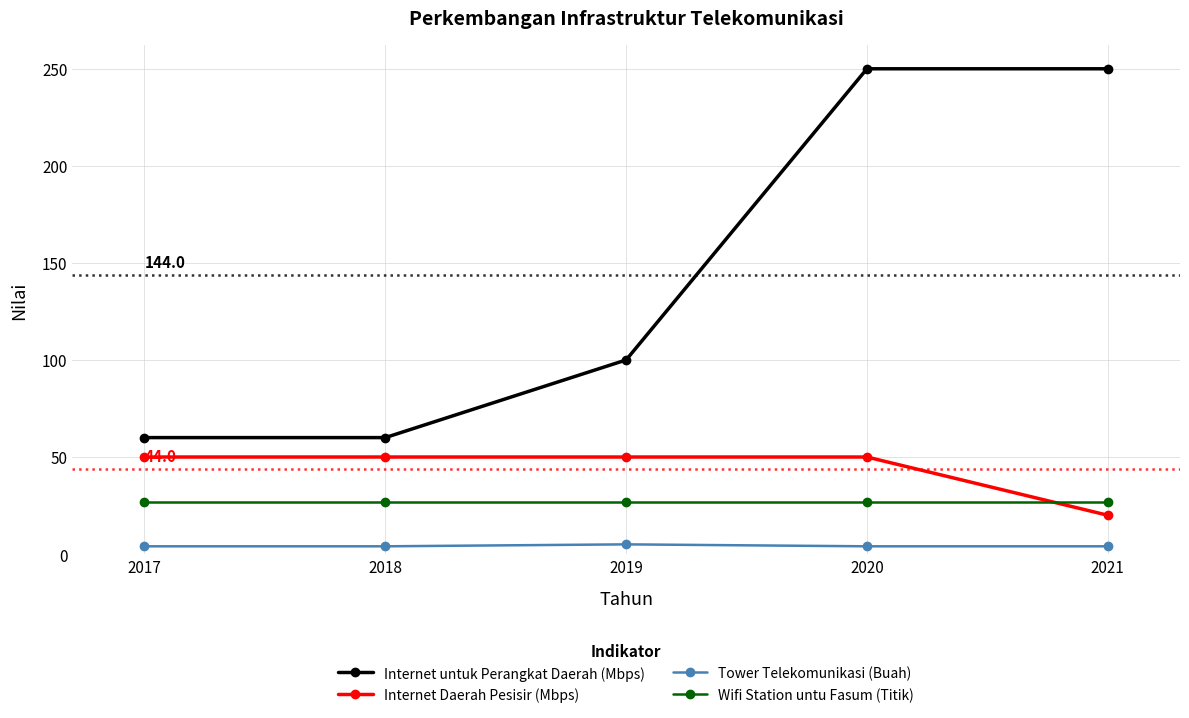

The value of Internet Daerah Pesisir (Mbps) at 2020 is 24. True or false?

False